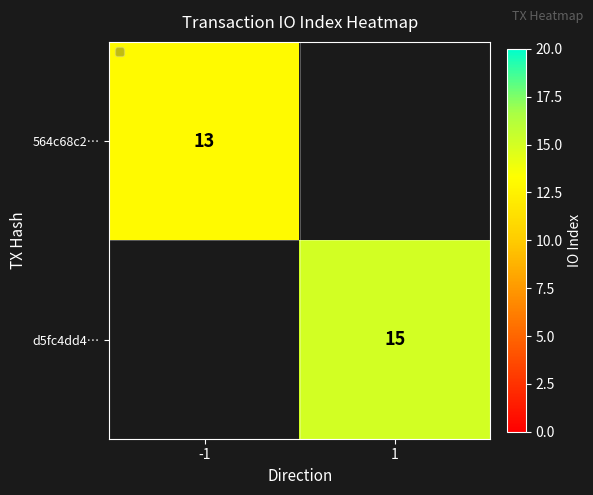

The d5fc4dd4… series shows 21 at 1. True or false?

False